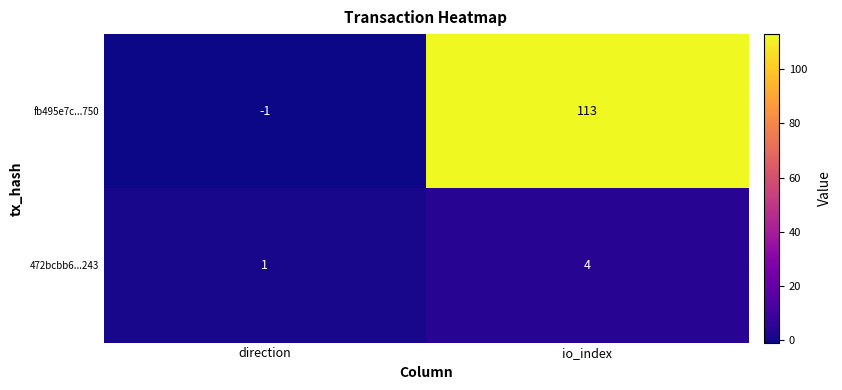

What is the sum of all 472bcbb6...243 values?

5